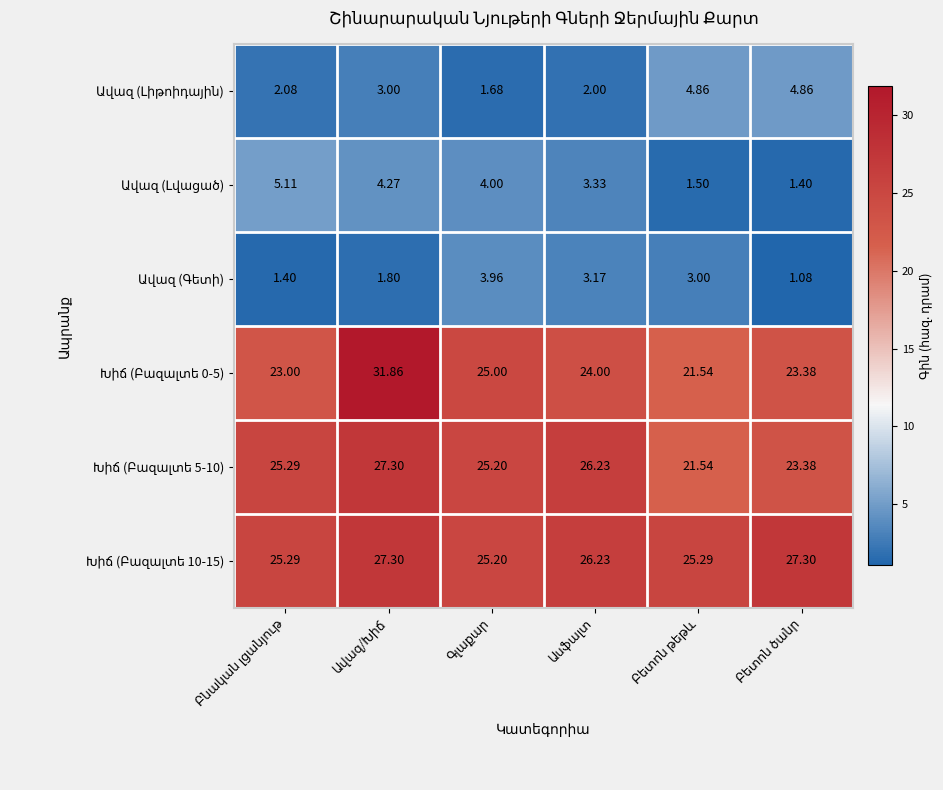

How many series are shown in this chart?

6